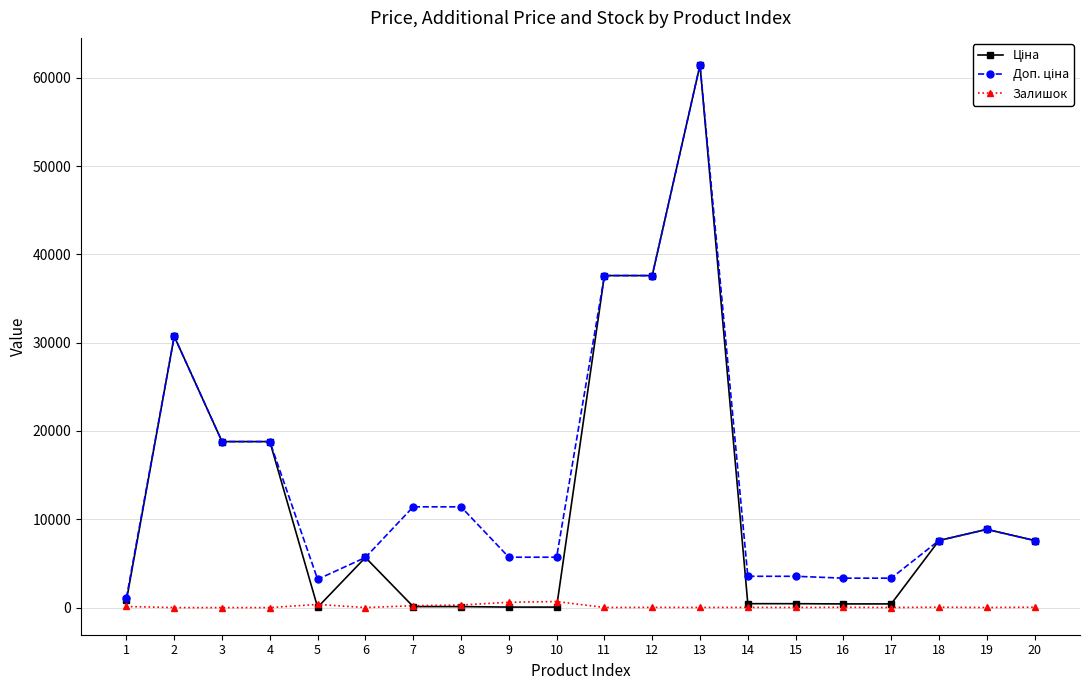

The value of Залишок at 2 is 0.0. True or false?

True